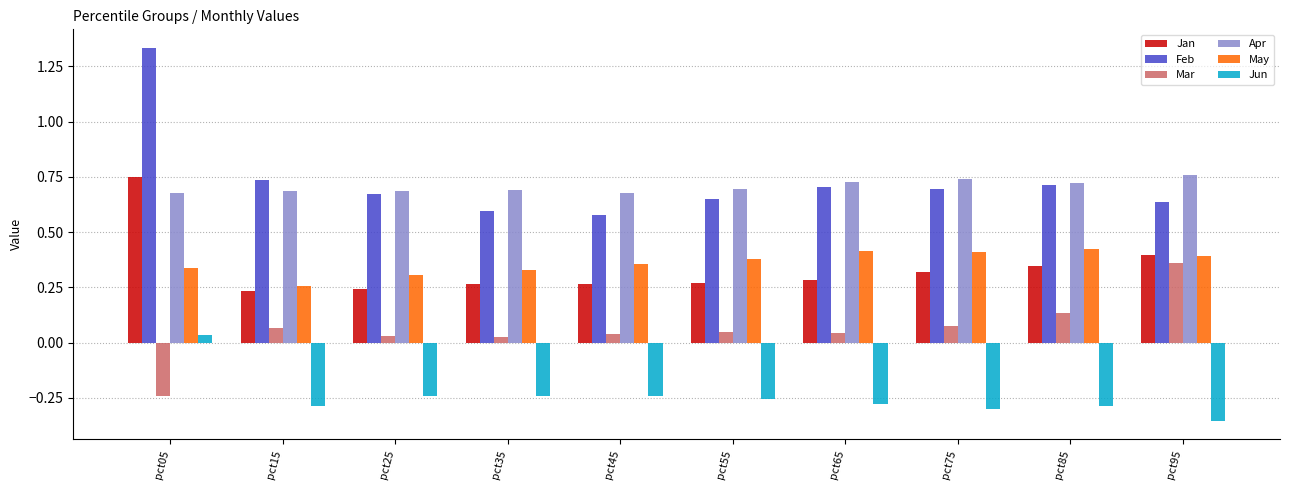

What are all the series names shown in the legend?

Jan, Feb, Mar, Apr, May, Jun